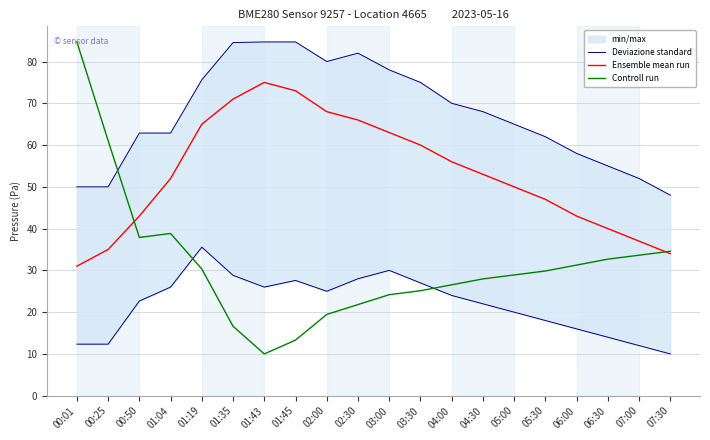

At which label does Ensemble mean run reach its peak?

01:43